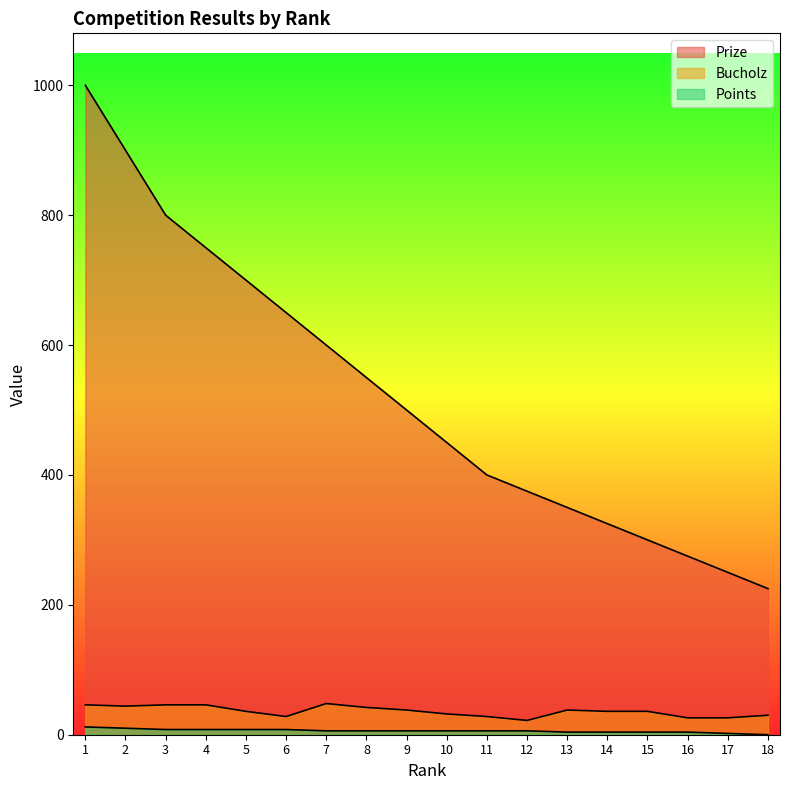

Which category has the lowest value across all series?

18